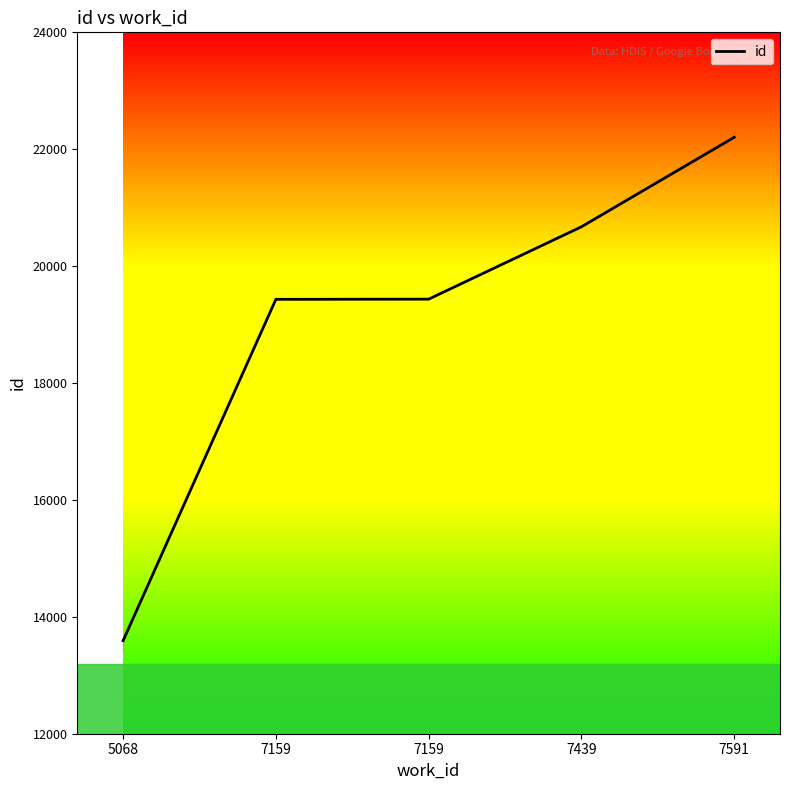

What is the value of the 5th point from the left?

22204